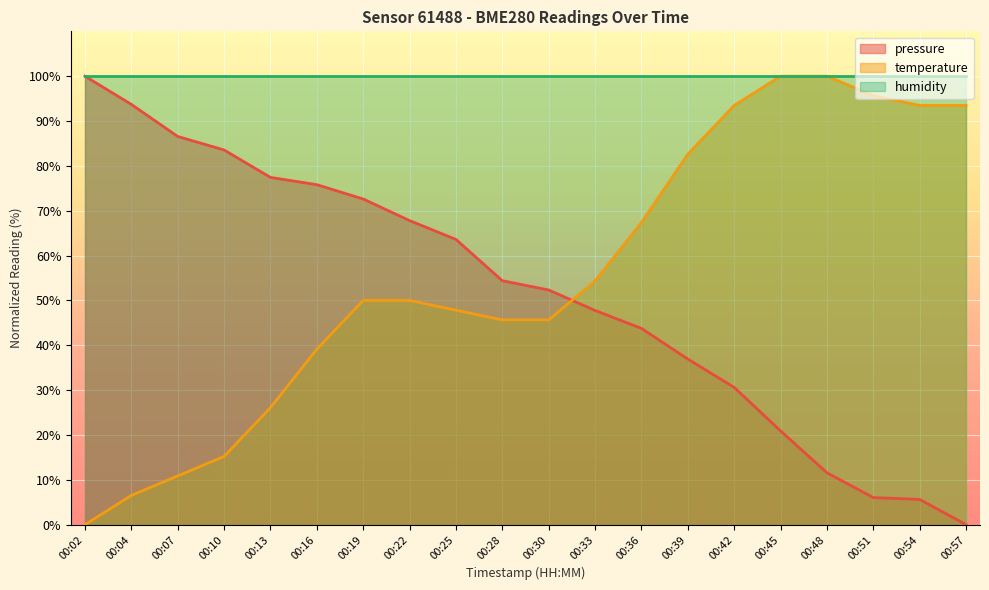

Is it true that pressure equals 47.8 at 00:33?

True